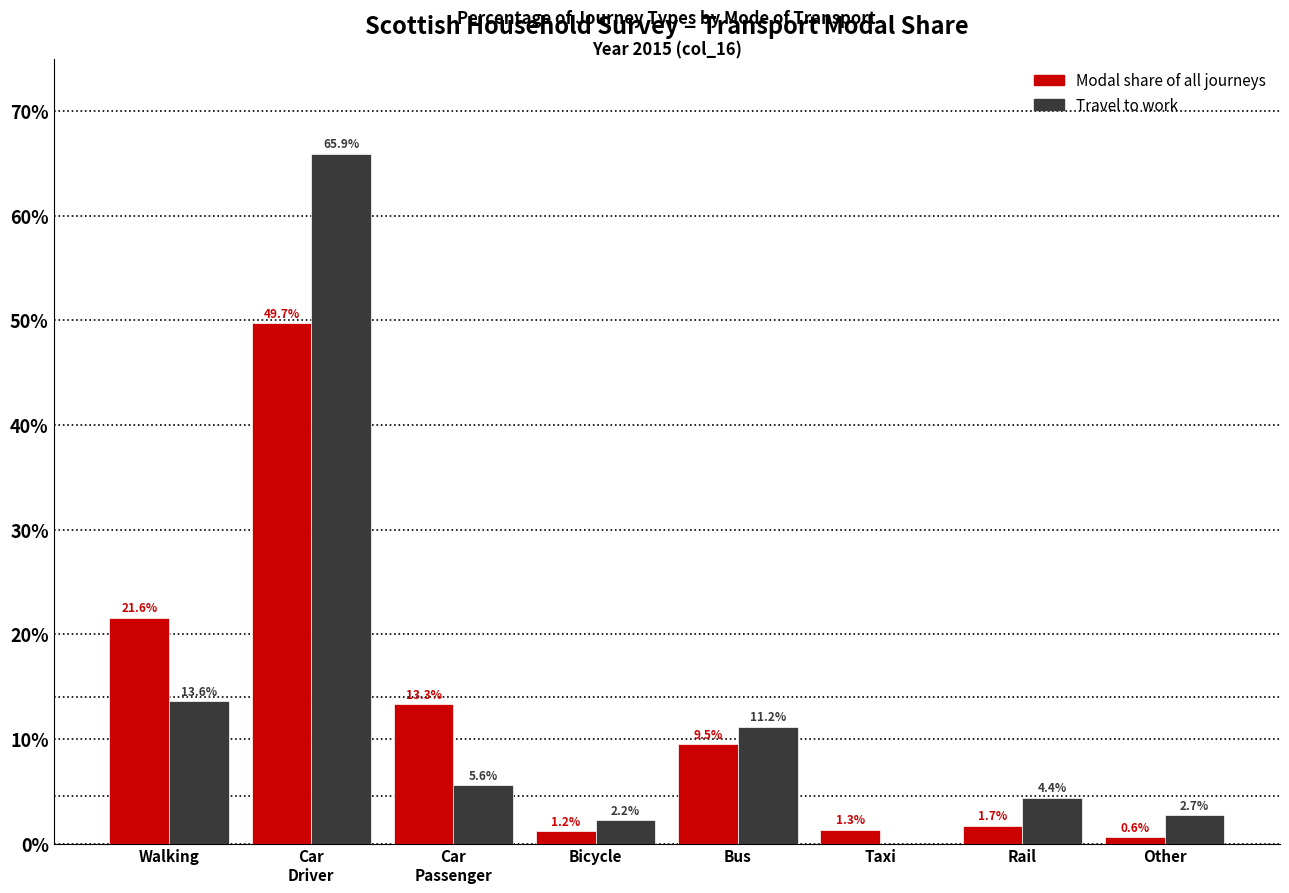

At which label is Modal share of all journeys closest to 25?

Walking